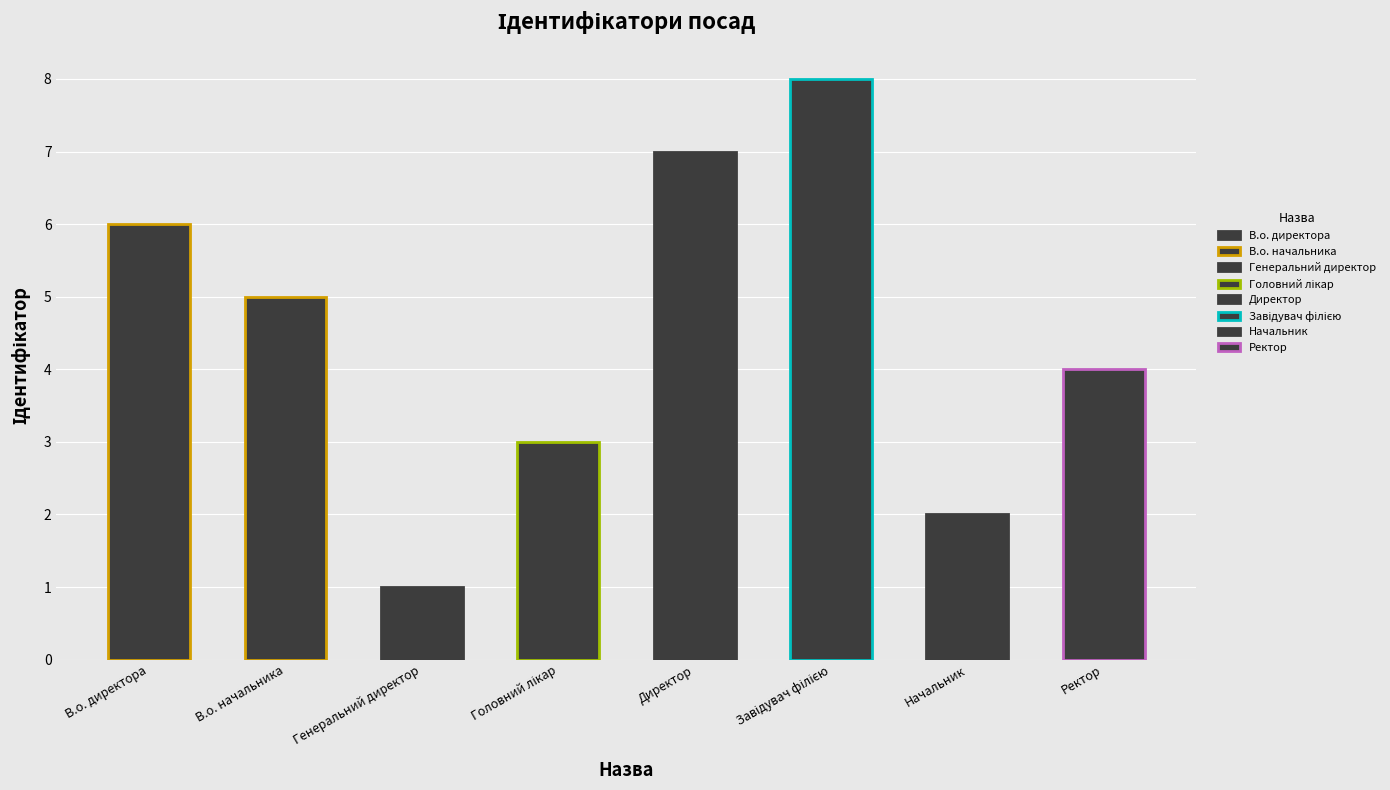

The value at В.о. начальника is 5. True or false?

True